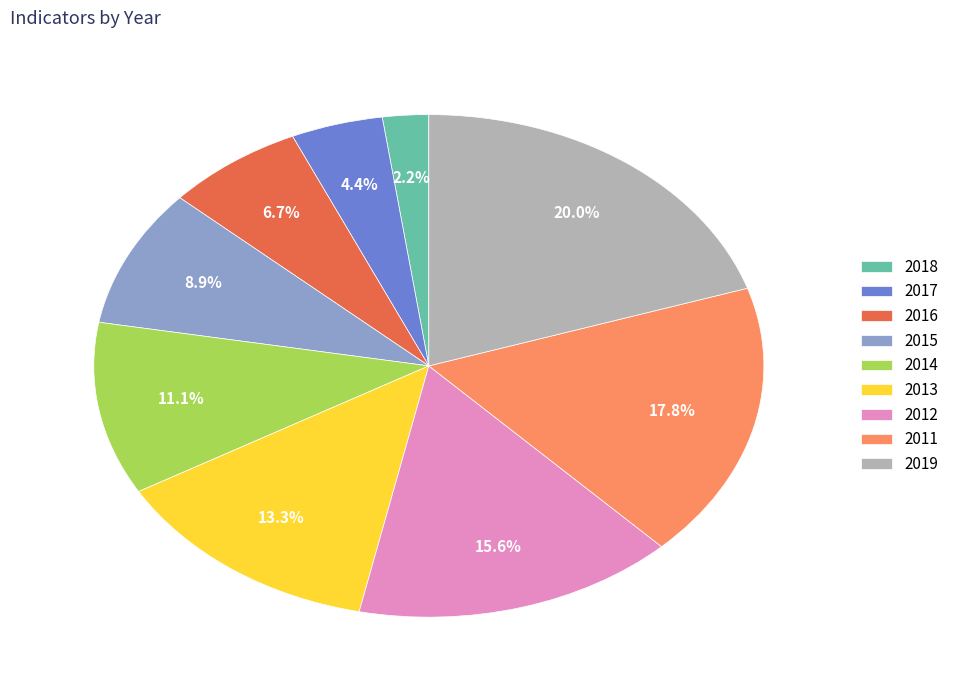

To the nearest percent, what is the combined percentage of 2014 and 2017?

16%